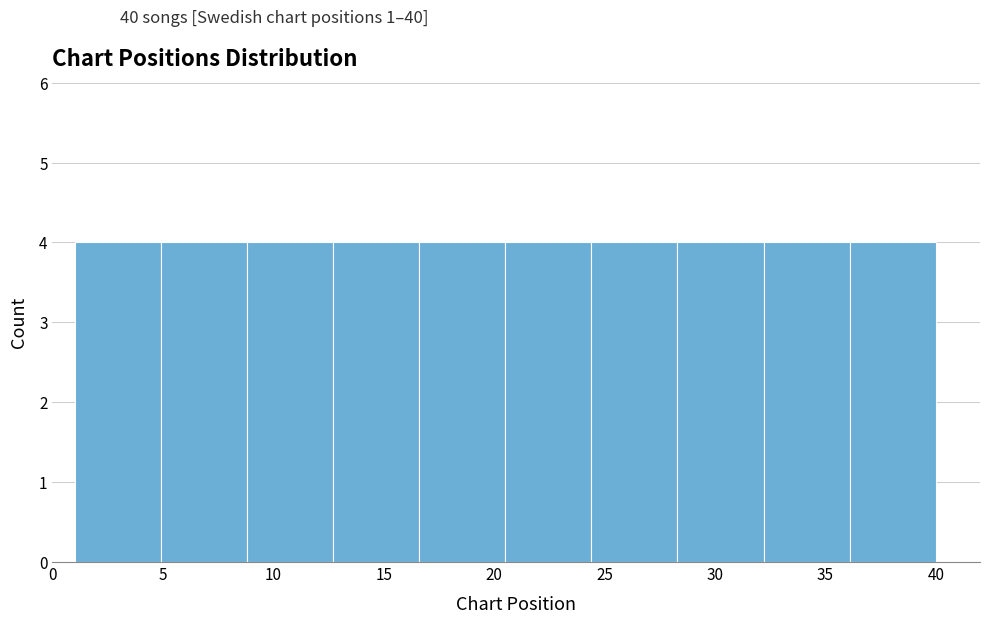

Reading left to right, transcribe this chart: for each bar, give the range it covers on the x-axis and its height. Neither the bar edges nor the heights are printed on the chart, so give them approximately, as read against the axes.

1.0 to 4.9: 4
4.9 to 8.8: 4
8.8 to 12.7: 4
12.7 to 16.6: 4
16.6 to 20.5: 4
20.5 to 24.4: 4
24.4 to 28.3: 4
28.3 to 32.2: 4
32.2 to 36.1: 4
36.1 to 40.0: 4